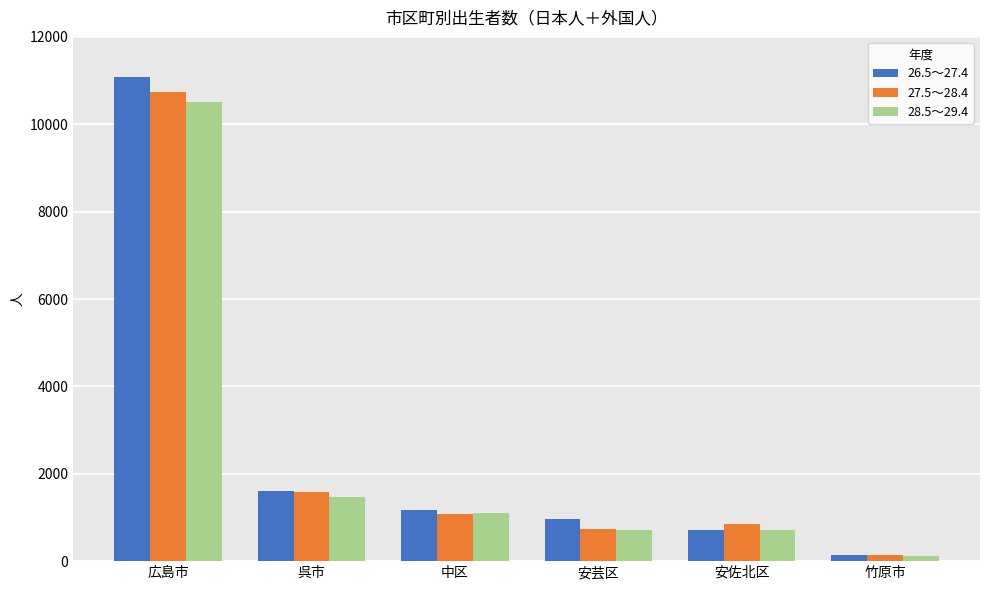

Reading left to right, what are all the values shown in this chart?

26.5～27.4: 広島市=11091	呉市=1610	中区=1160	安芸区=958	安佐北区=714	竹原市=138
27.5～28.4: 広島市=10728	呉市=1592	中区=1089	安芸区=742	安佐北区=842	竹原市=138
28.5～29.4: 広島市=10507	呉市=1465	中区=1097	安芸区=702	安佐北区=702	竹原市=107